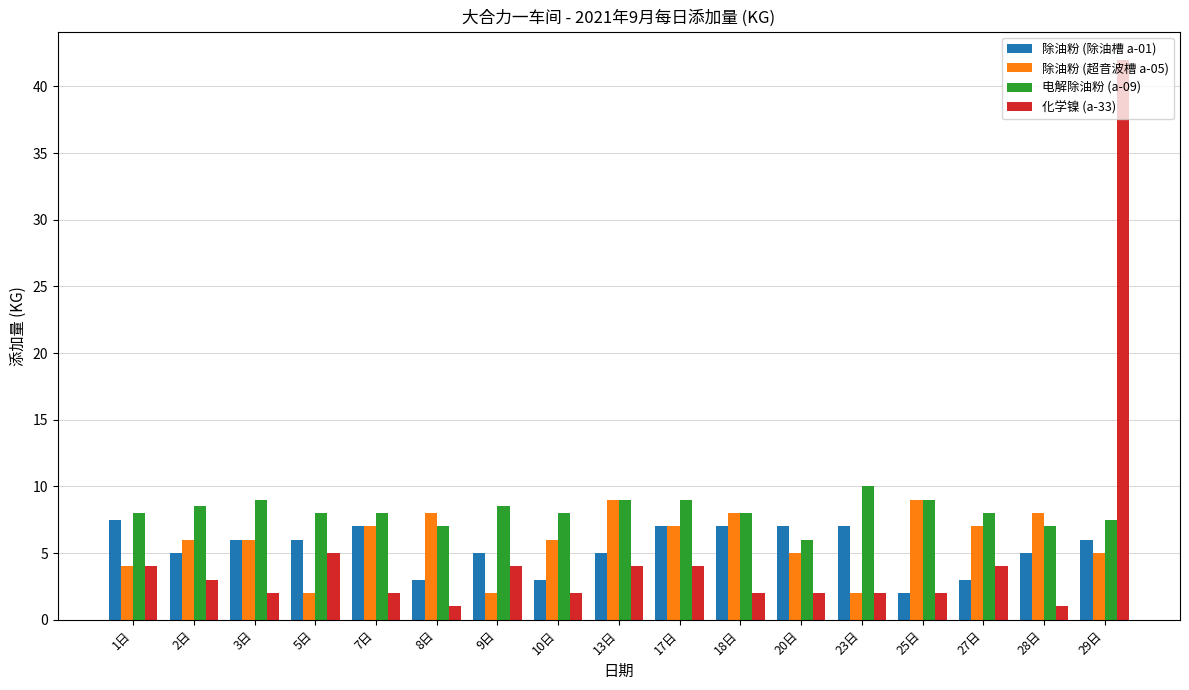

What is the difference between the maximum and minimum values in the 化学镍 (a-33) series?

41.0